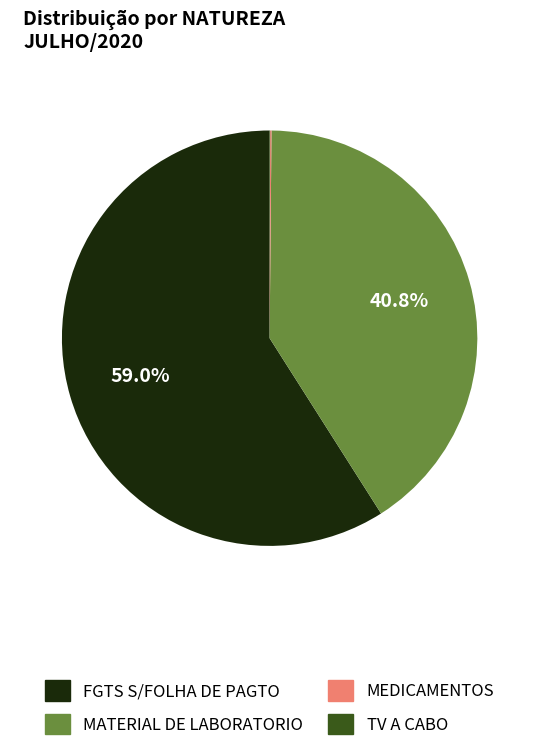

To the nearest percent, what is the combined percentage of MATERIAL DE LABORATORIO and FGTS S/FOLHA DE PAGTO?

100%